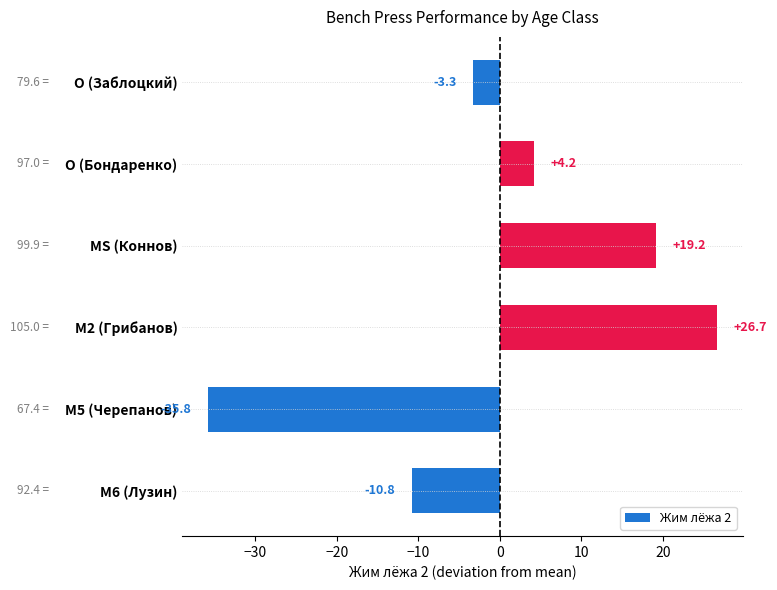

List the labels in order of value, smallest first.

M5 (Черепанов), M6 (Лузин), O (Заблоцкий), O (Бондаренко), MS (Коннов), M2 (Грибанов)